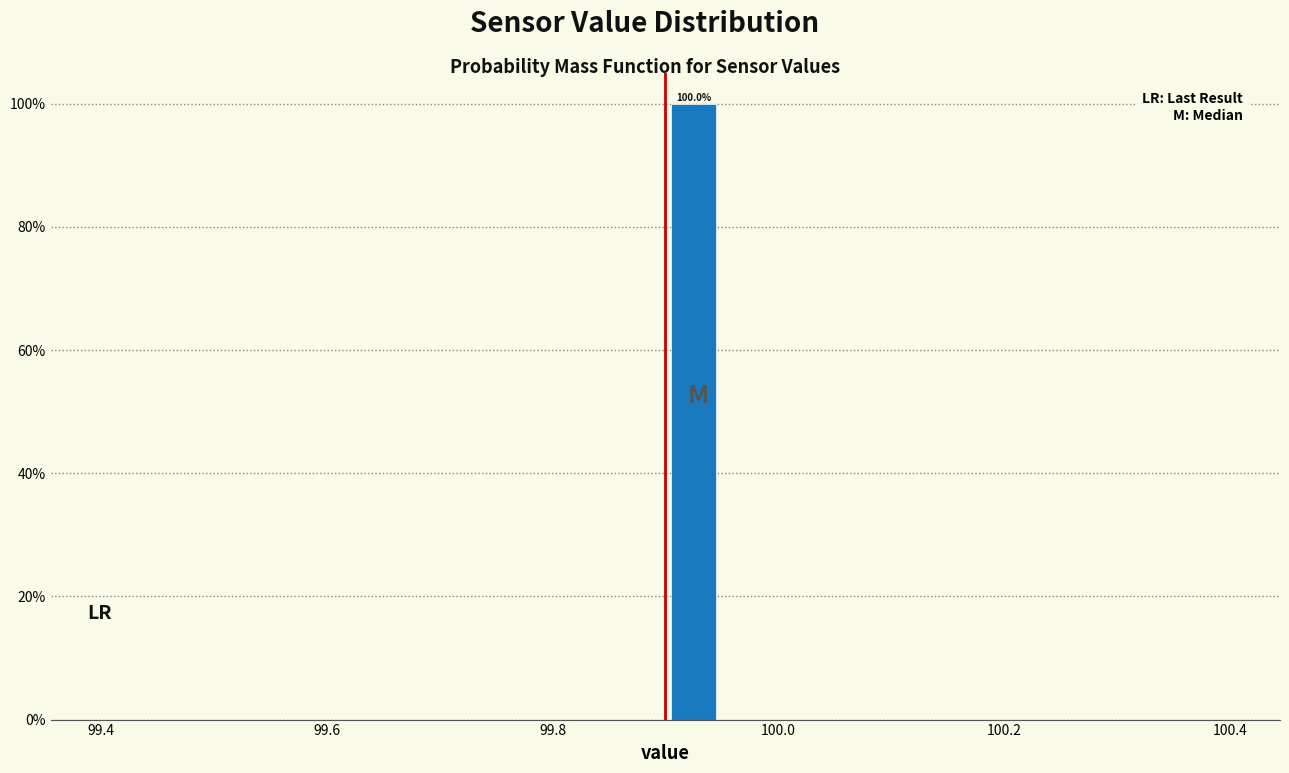

Read against the x-axis, roughly where is the centre of the tallest bar?

99.92